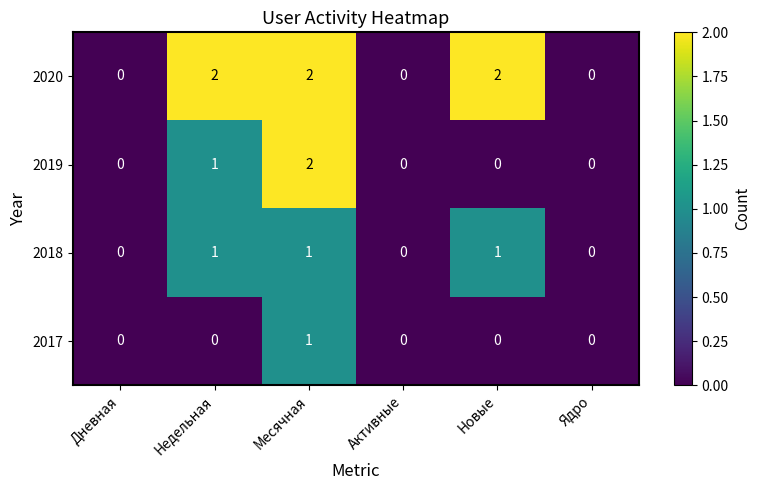

Which category has the highest value in the 2017 series?

Месячная